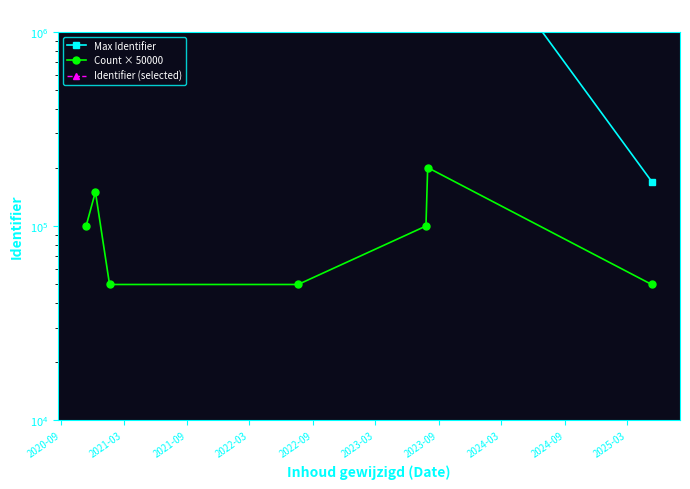

How many distinct data groups are displayed?

3